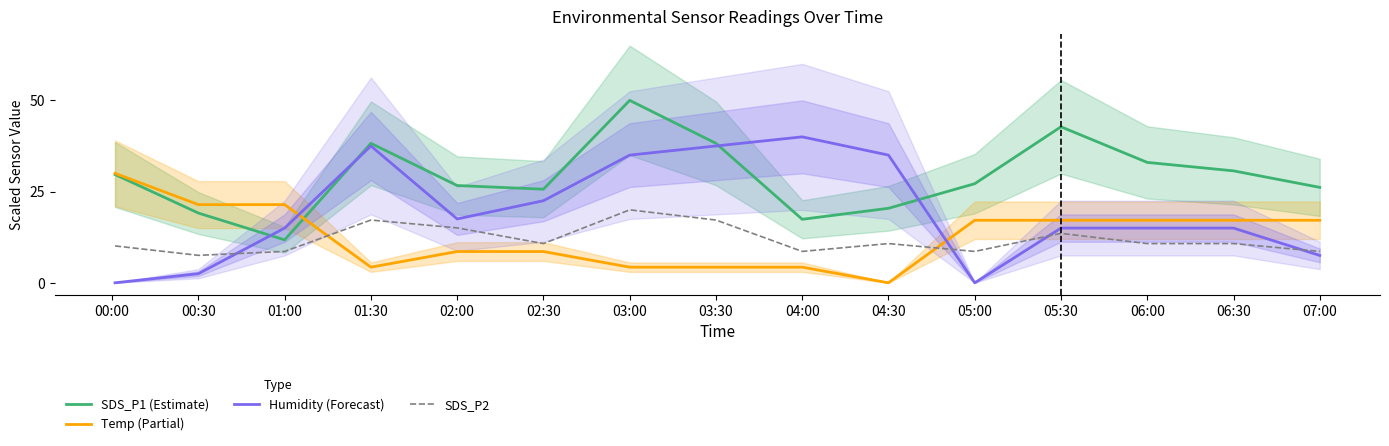

How many values in Humidity (Forecast) are above zero?

13